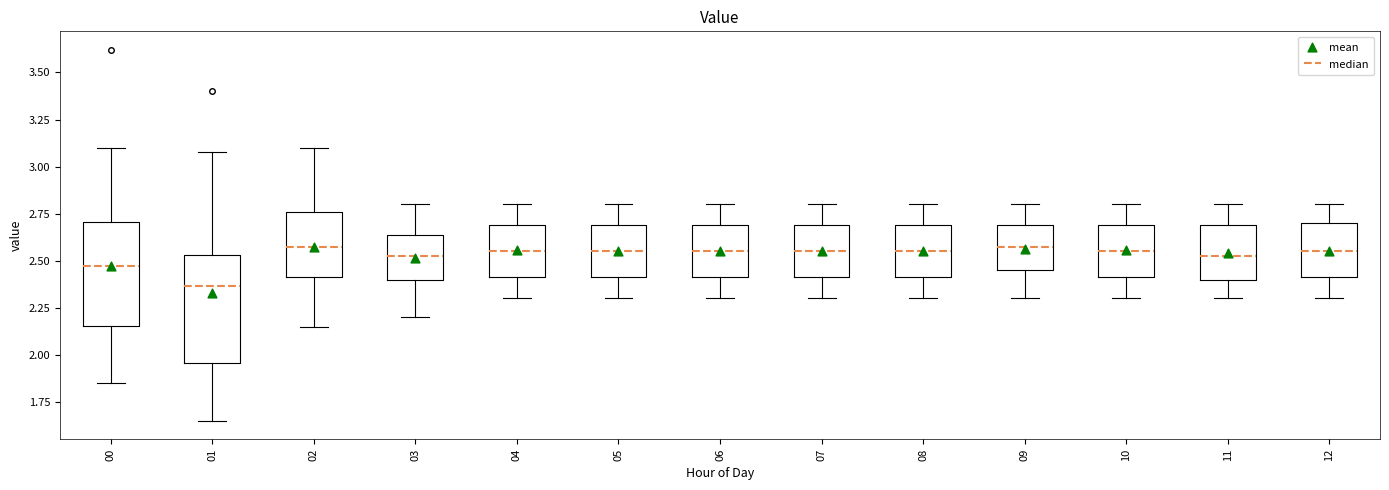

Where does the median line of the box at x = 07 sit on the y-axis? The values are not printed on the chart, so give them approximately, as read against the axis.

2.55